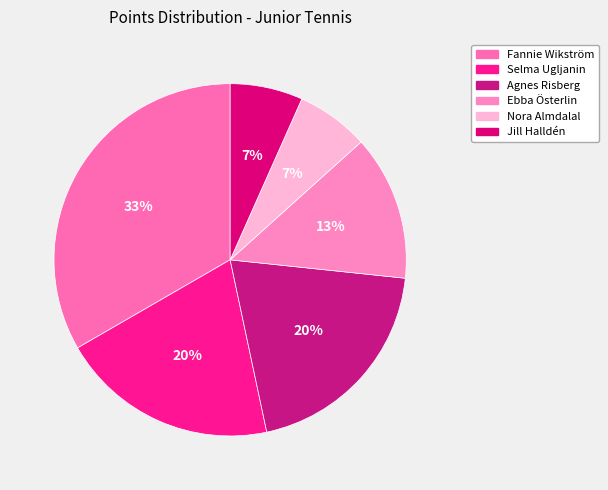

What is the smallest slice in the pie chart?

Nora Almdalal